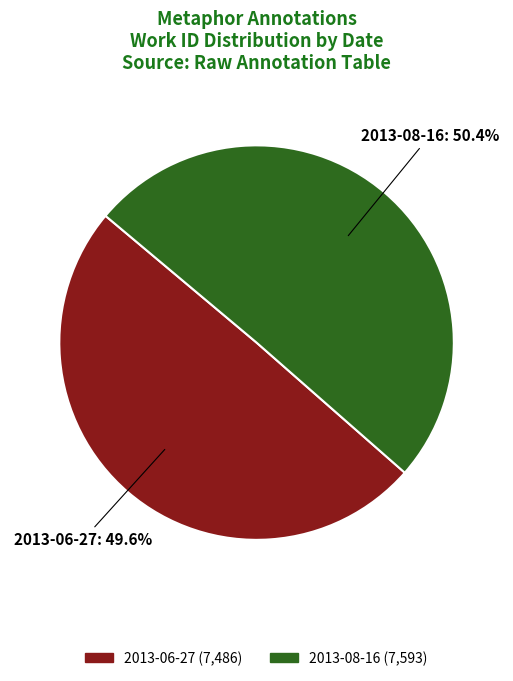

How many segments does this pie chart have?

2